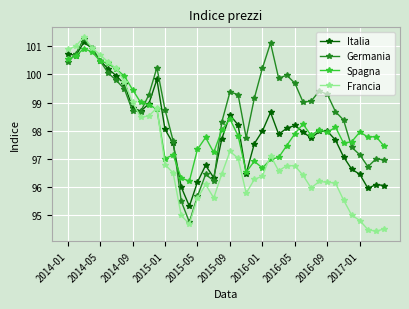

True or false: Italia has more than 0 points higher than both neighbors.

True